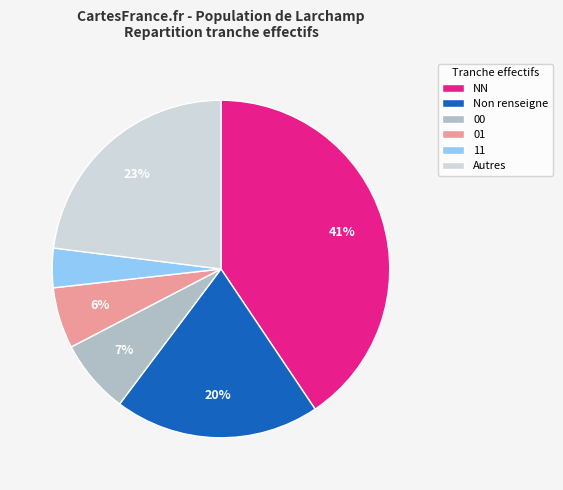

Rank the categories by value from lowest to highest.

11, 01, 00, Non renseigne, Autres, NN